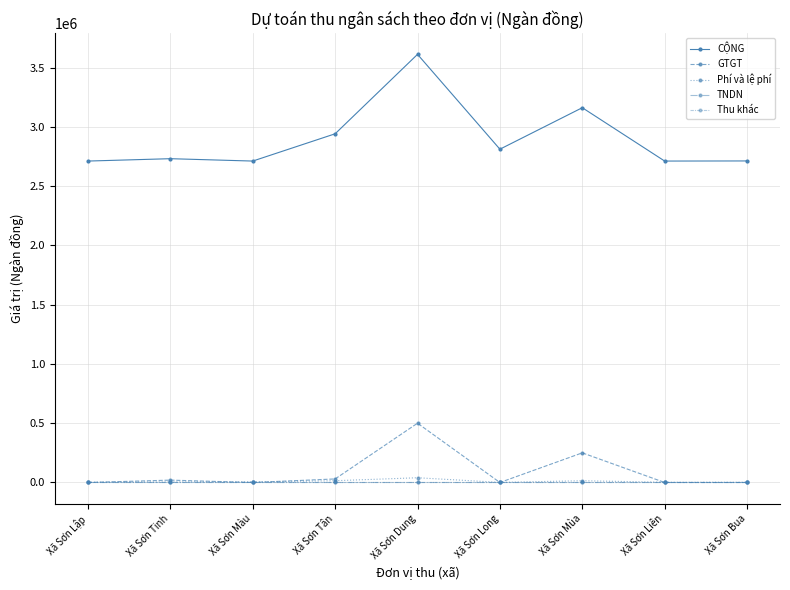

Which label corresponds to the smallest value in the chart?

Xã Sơn Lập